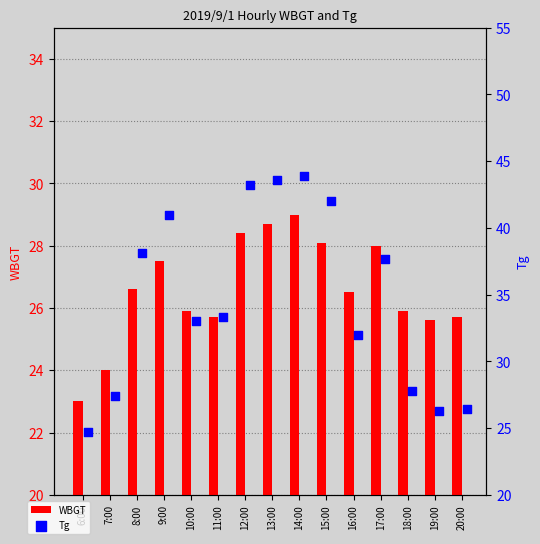

Which series contains the highest Y value?

Tg